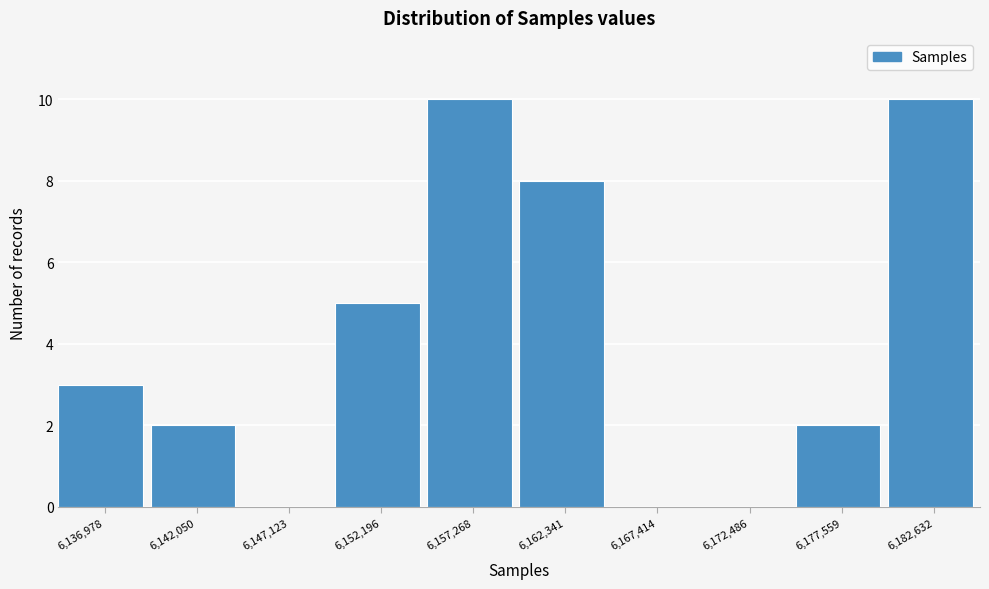

Reading left to right, what are all the values shown in this chart?

6,136,978=3	6,142,050=2	6,147,123=0	6,152,196=5	6,157,268=10	6,162,341=8	6,167,414=0	6,172,486=0	6,177,559=2	6,182,632=10